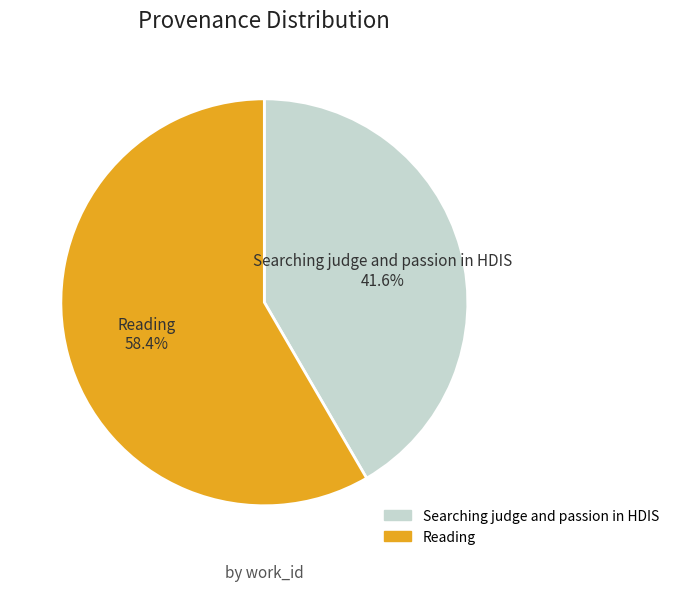

To the nearest percent, what portion does Searching judge and passion in HDIS represent?

42%